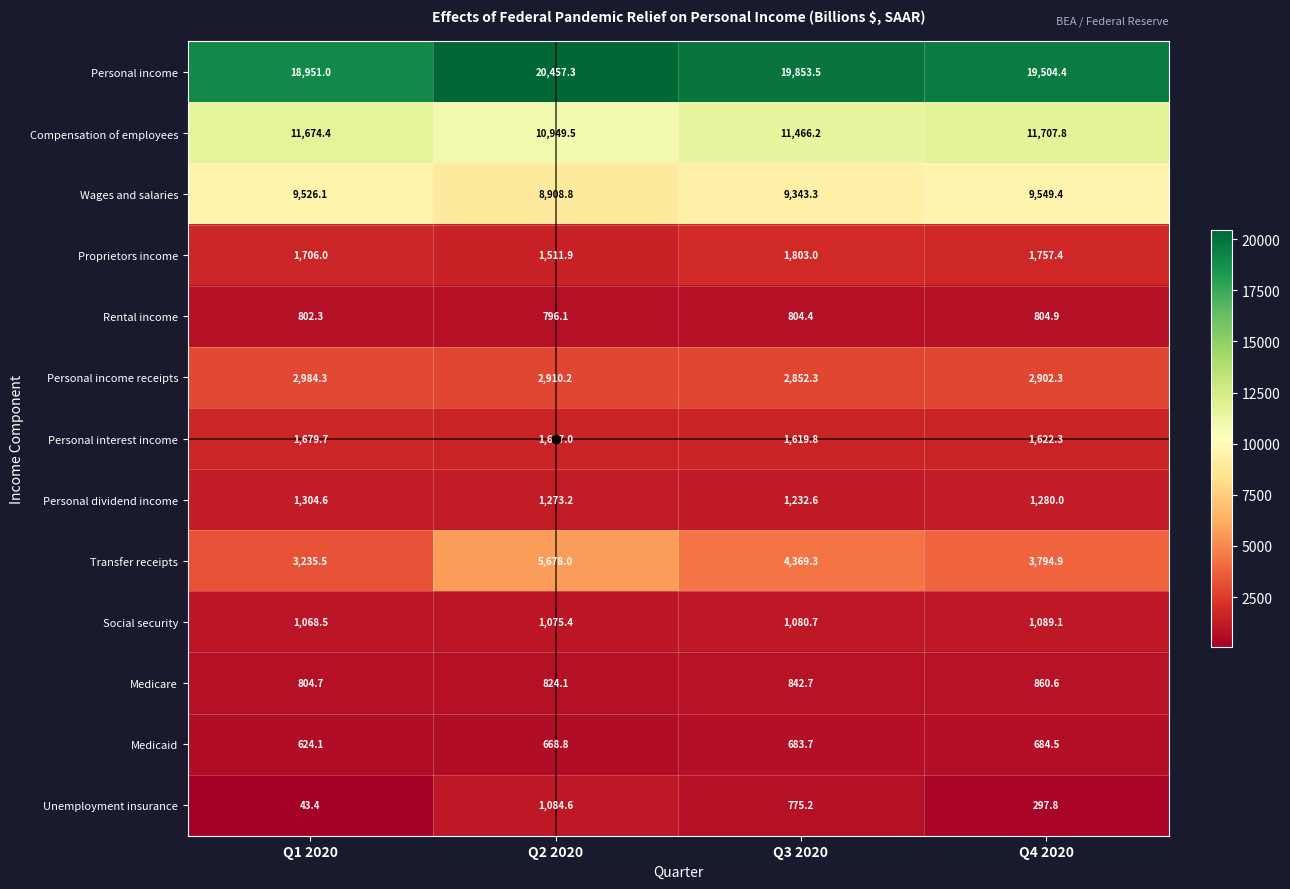

List the labels in order of Unemployment insurance value, largest first.

Q2 2020, Q3 2020, Q4 2020, Q1 2020